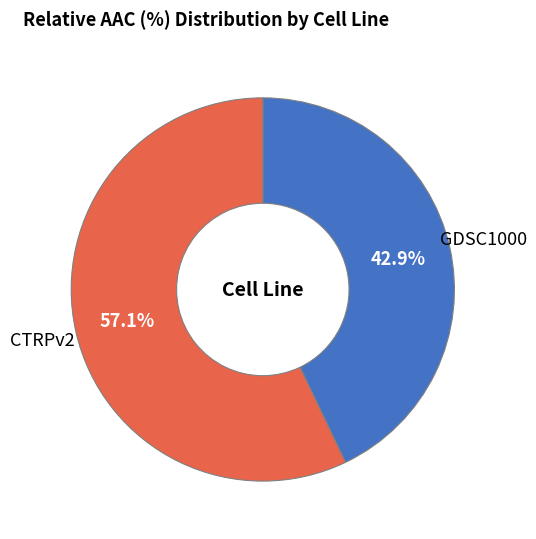

To the nearest percent, what percentage of the pie is CTRPv2?

57%